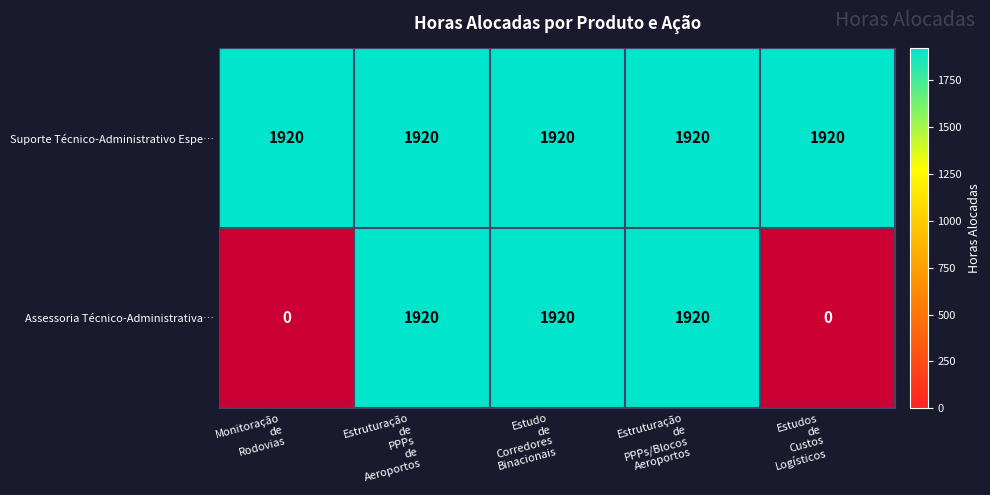

Which series has the widest spread of values?

Assessoria Técnico-Administrativa